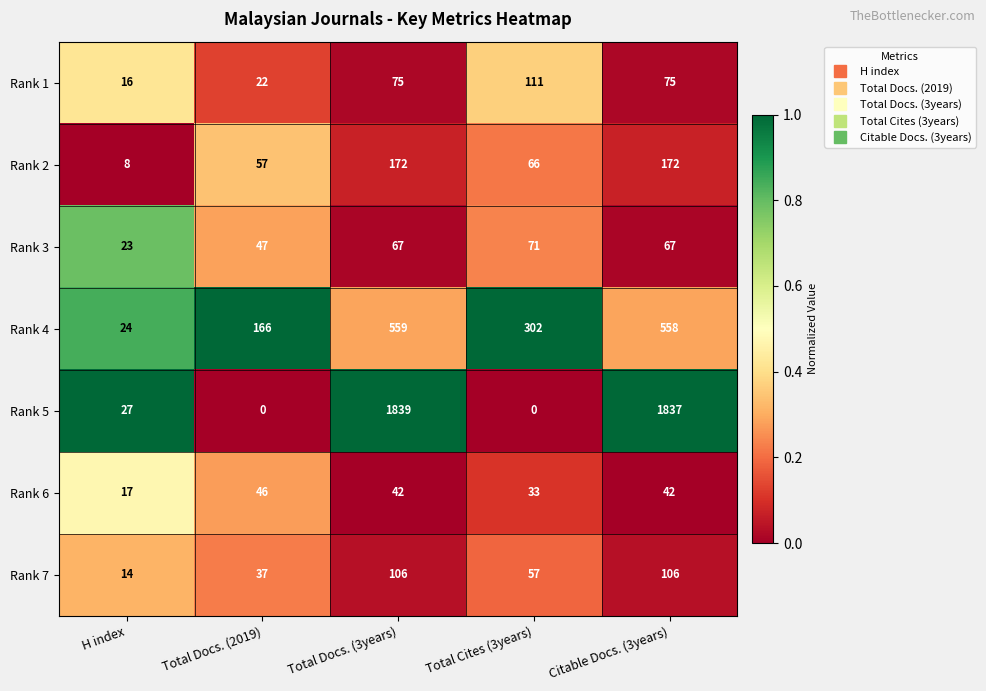

What is the spread (max minus min) of values at Citable Docs. (3years)?

1795